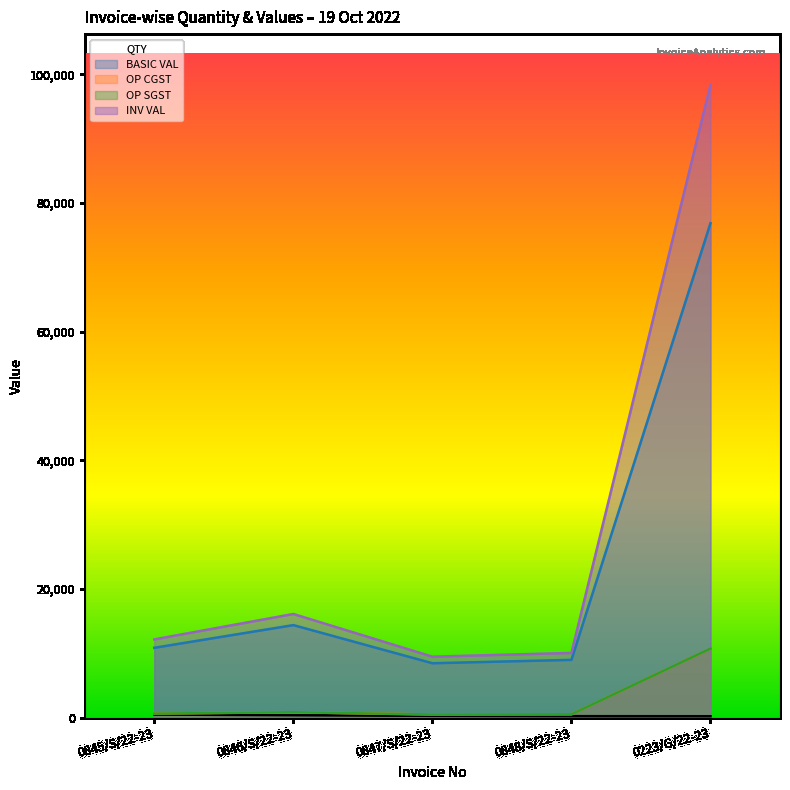

Rank the series by their maximum value, from highest to lowest.

INV VAL, BASIC VAL, OP CGST, OP SGST, QTY